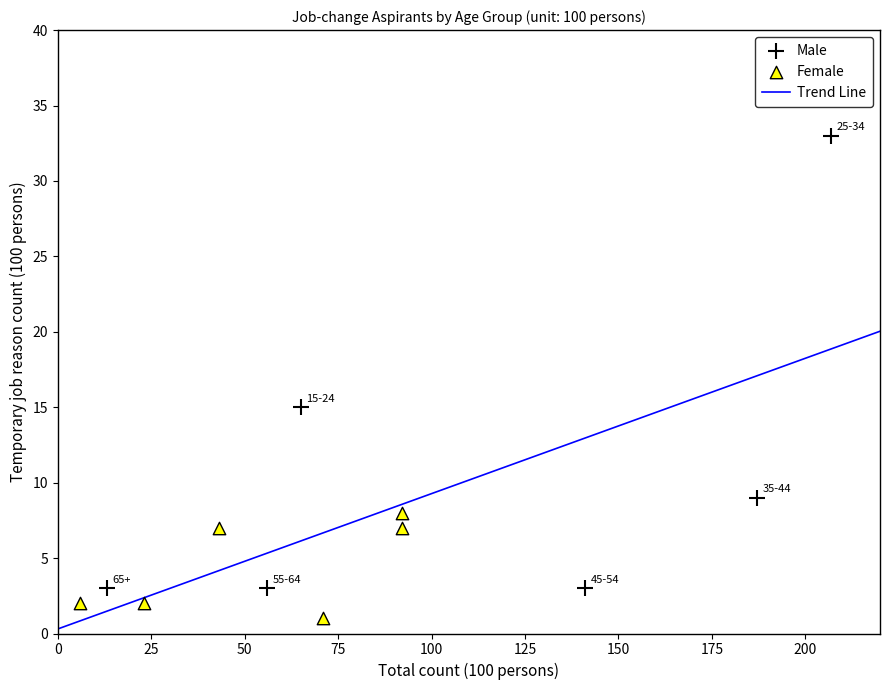

Which series reaches the minimum Y coordinate?

Female